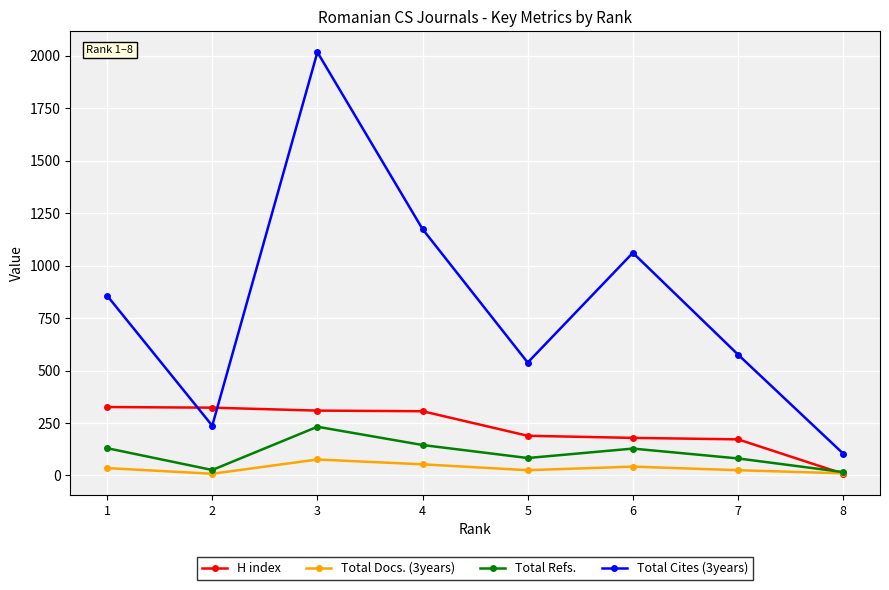

What is the greatest value displayed?

2017